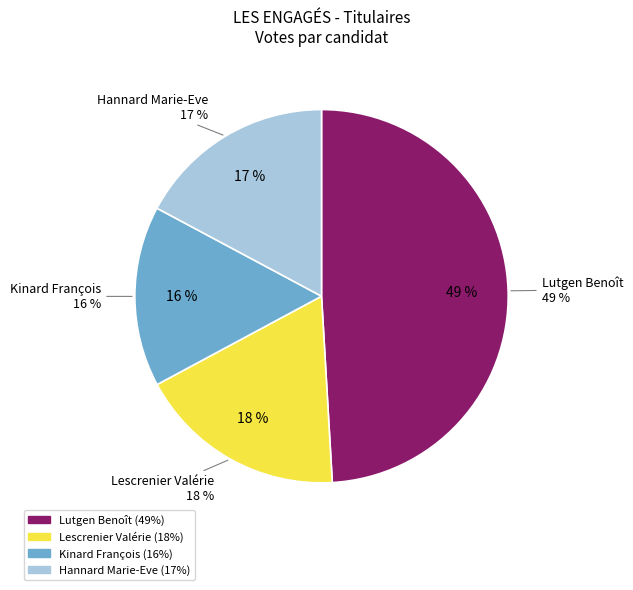

Is it true that Lescrenier Valérie is 18% of the pie?

True